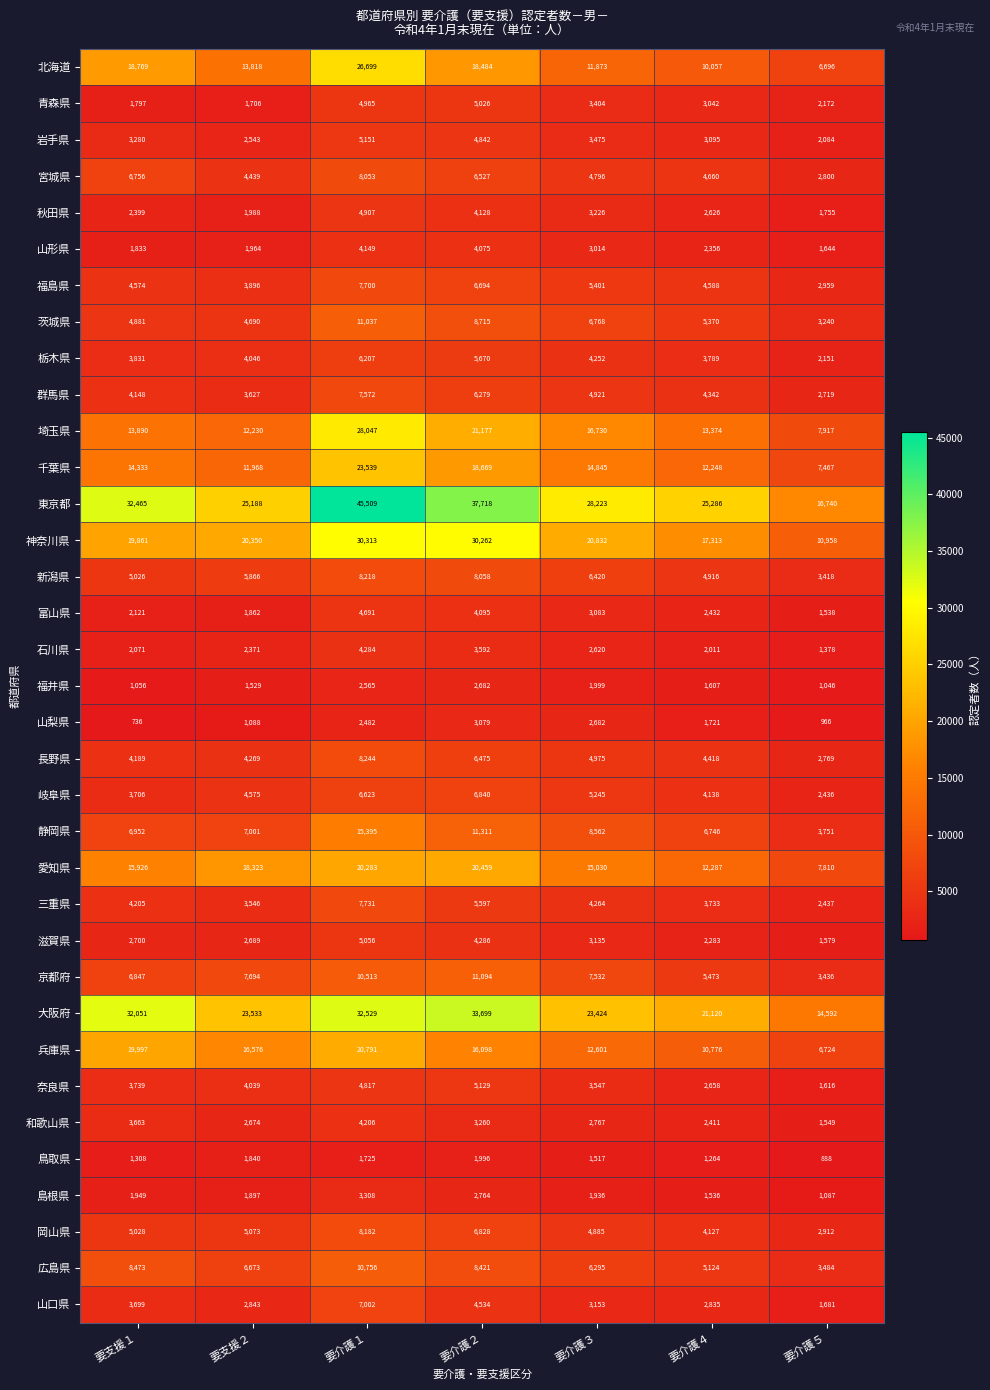

What is the total value across all series at 要介護４?

215762